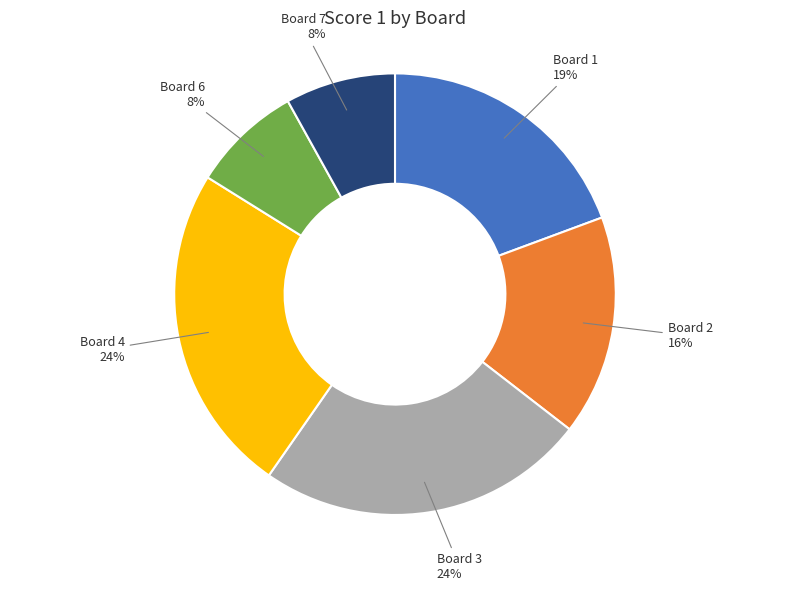

Does any single category account for the majority?

No